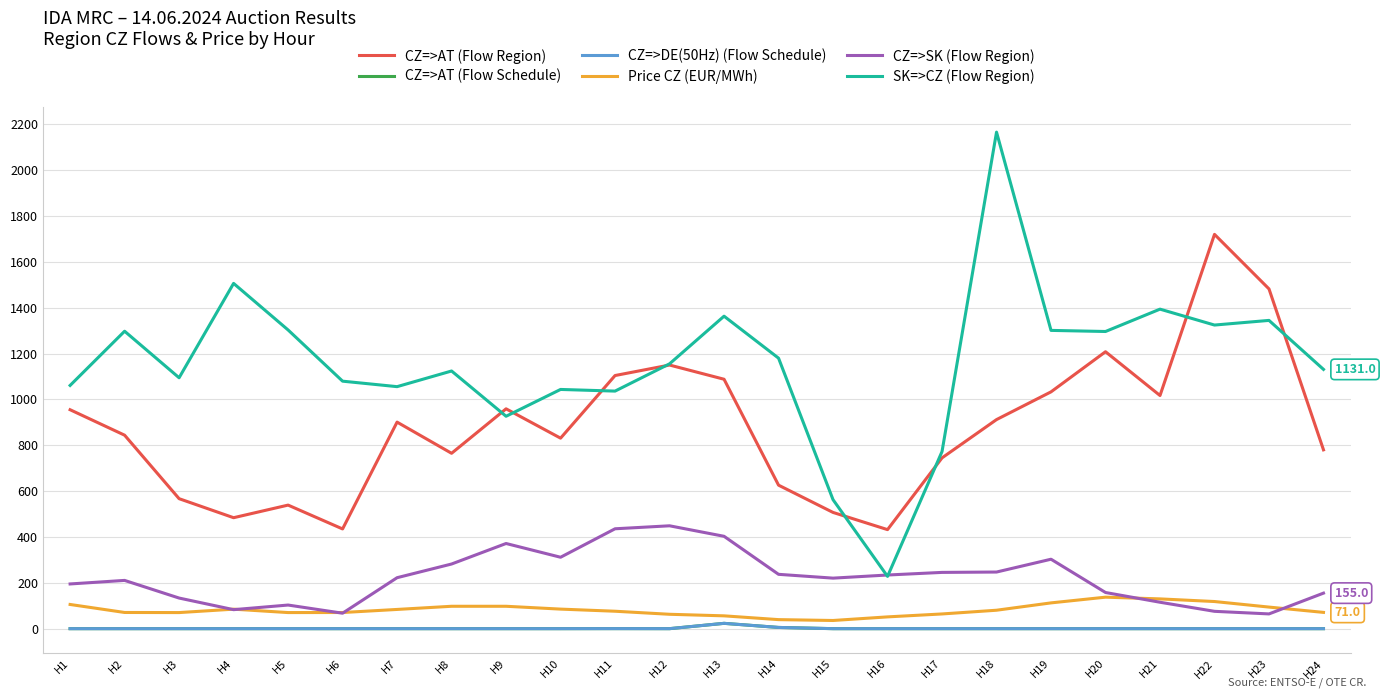

At which label does CZ=>AT (Flow Schedule) reach its minimum?

H1